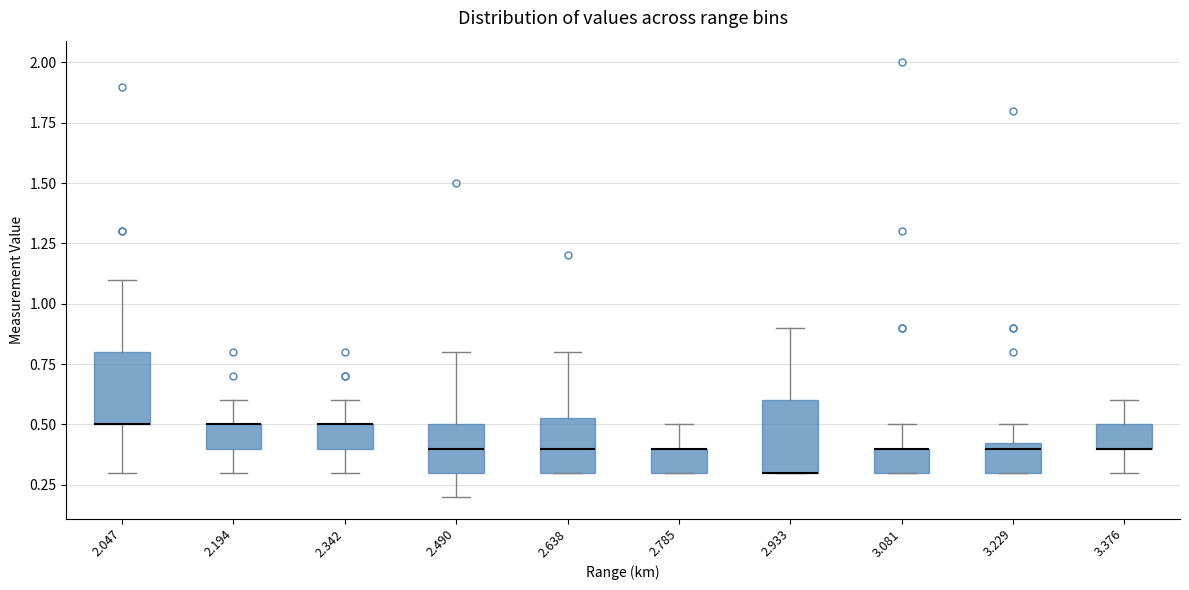

Reading left to right, read every box against the y-axis: the position of its median line, the range the box covers, and the ends of its whiskers. The values are not printed on the chart, so give them approximately, as read against the axis.

2.047: median 0.50 (drawn on the box's lower edge), box 0.50 to 0.80, whiskers 0.30 to 1.10
2.194: median 0.50 (drawn on the box's upper edge), box 0.40 to 0.50, whiskers 0.30 to 0.60
2.342: median 0.50 (drawn on the box's upper edge), box 0.40 to 0.50, whiskers 0.30 to 0.60
2.490: median 0.40, box 0.30 to 0.50, whiskers 0.20 to 0.80
2.638: median 0.40, box 0.30 to 0.55, whiskers 0.30 to 0.80
2.785: median 0.40 (drawn on the box's upper edge), box 0.30 to 0.40, whiskers 0.30 to 0.50
2.933: median 0.30 (drawn on the box's lower edge), box 0.30 to 0.60, whiskers 0.30 to 0.90
3.081: median 0.40 (drawn on the box's upper edge), box 0.30 to 0.40, whiskers 0.30 to 0.50
3.229: median 0.40, box 0.30 to 0.45, whiskers 0.30 to 0.50
3.376: median 0.40 (drawn on the box's lower edge), box 0.40 to 0.50, whiskers 0.30 to 0.60